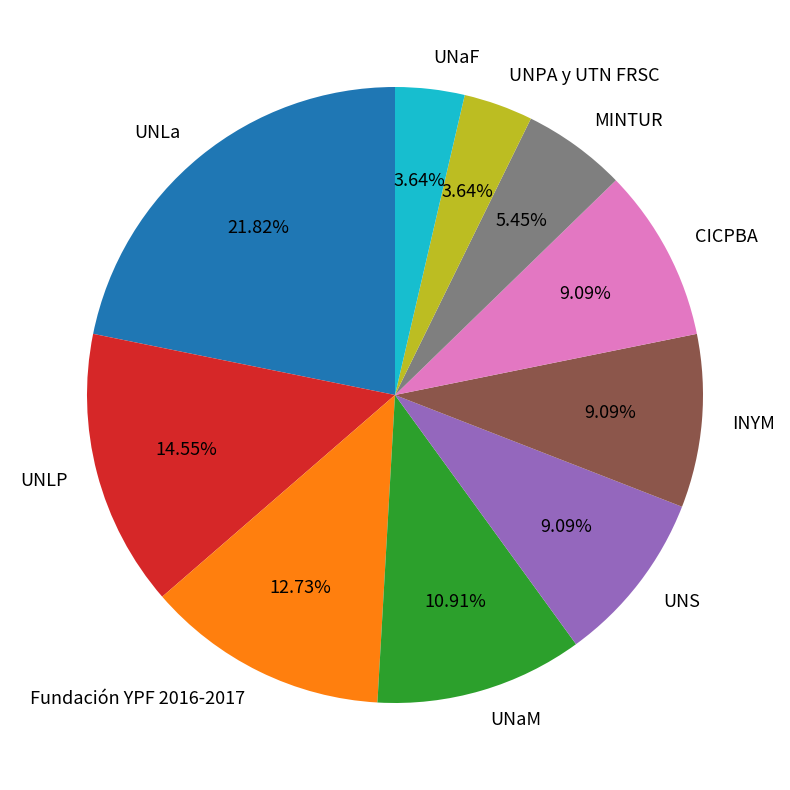

Which slice is the largest?

UNLa